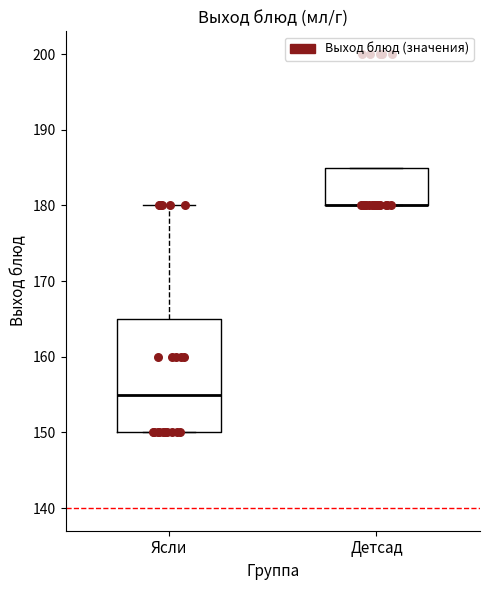

Reading left to right, read every box against the y-axis: the position of its median line, the range the box covers, and the ends of its whiskers. The values are not printed on the chart, so give them approximately, as read against the axis.

Ясли: median 155, box 150 to 165, whiskers 150 to 180
Детсад: median 180 (drawn on the box's lower edge), box 180 to 185, whiskers 180 to 185